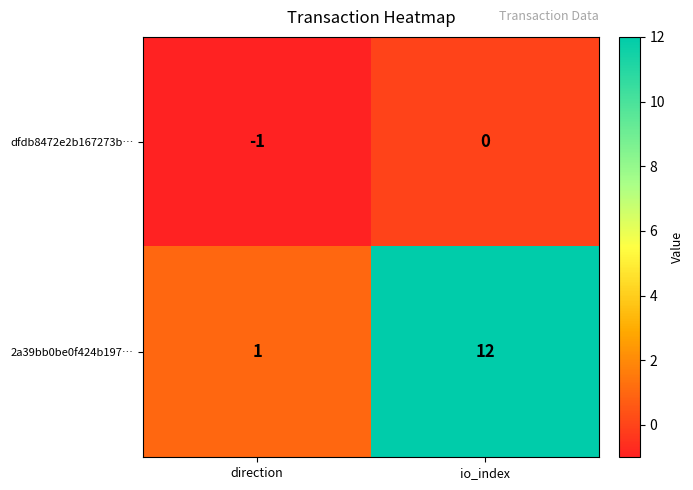

At how many categories does at least one series exceed 0?

2